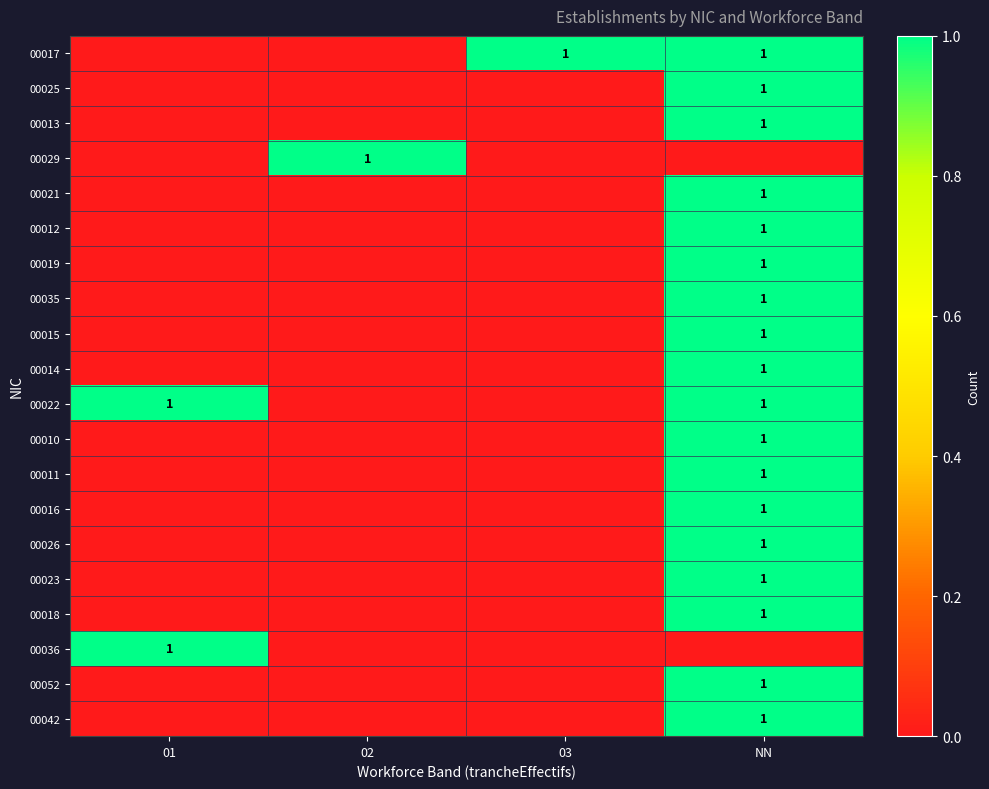

The value of 00022 at 01 is 1. True or false?

True